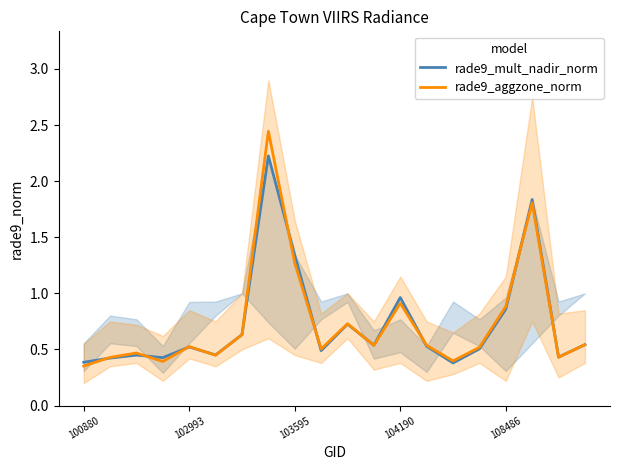

At which label is rade9_aggzone_norm closest to 1?

104190